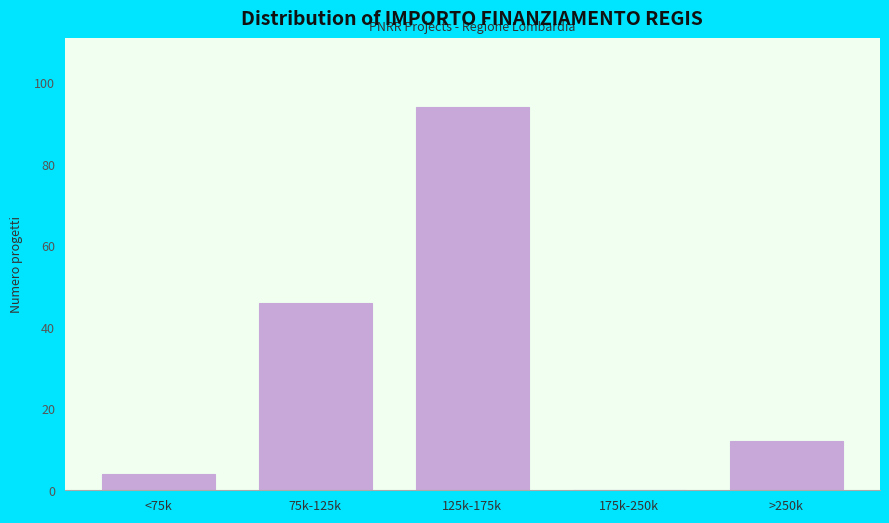

Reading left to right, extract all data points from this chart.

<75k=4	75k-125k=46	125k-175k=94	175k-250k=0	>250k=12